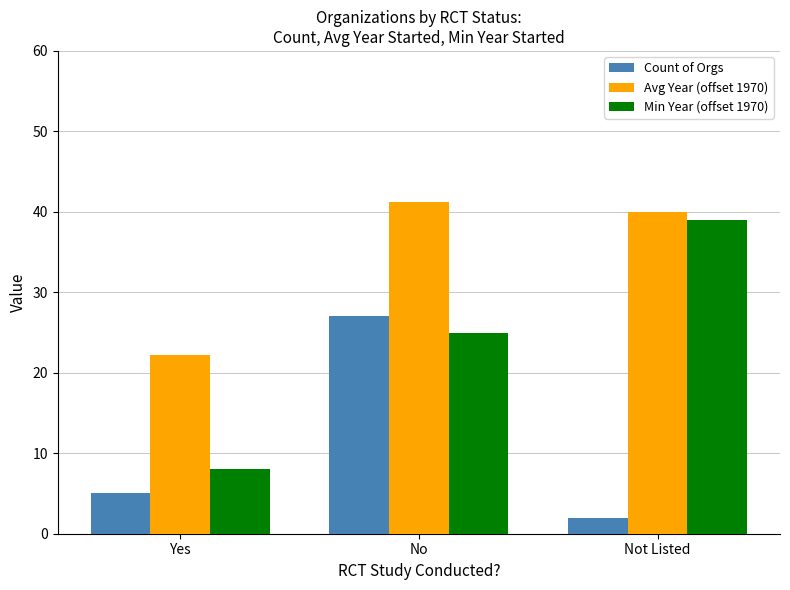

How many values in the Count of Orgs series are below 5?

1